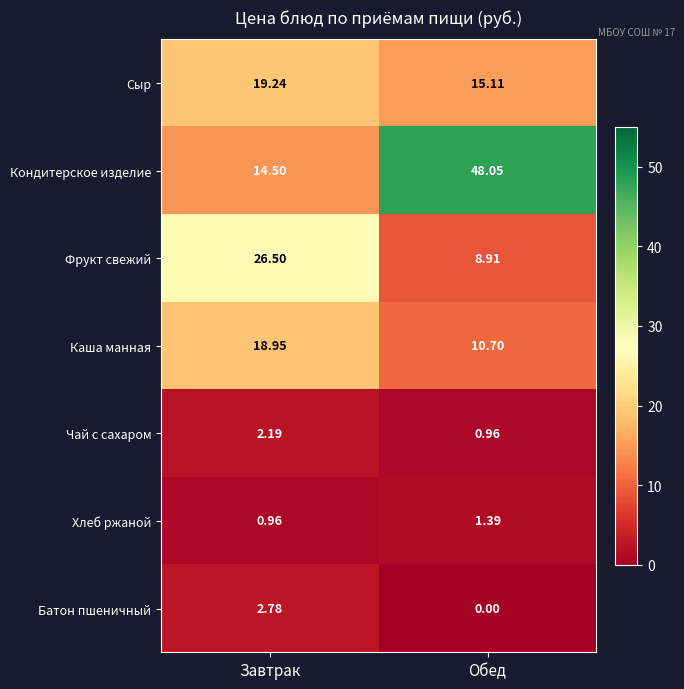

Which category has the highest value in the Фрукт свежий series?

Завтрак